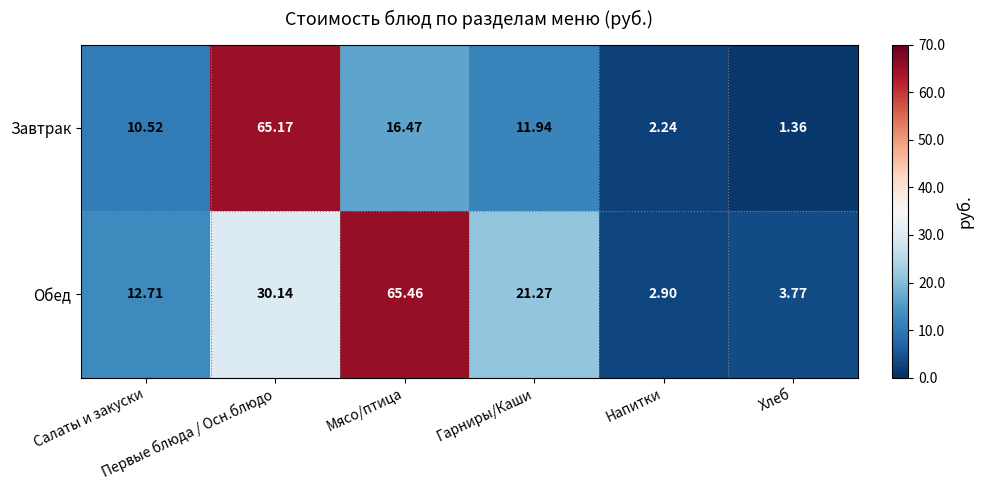

At which category is the sum across all series the highest?

Первые блюда / Осн.блюдо